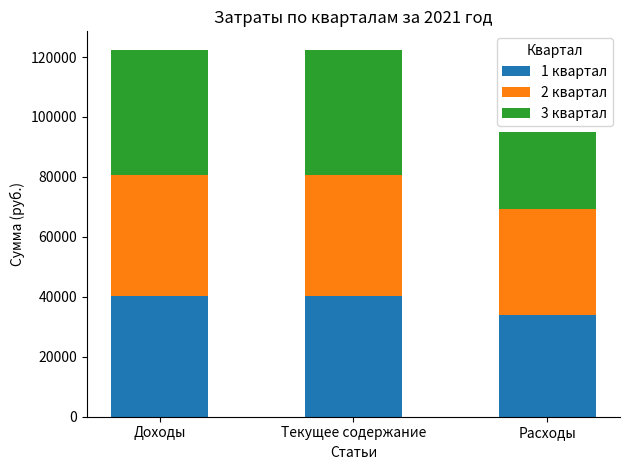

Is it true that 1 квартал equals 33779.9 at Расходы?

True